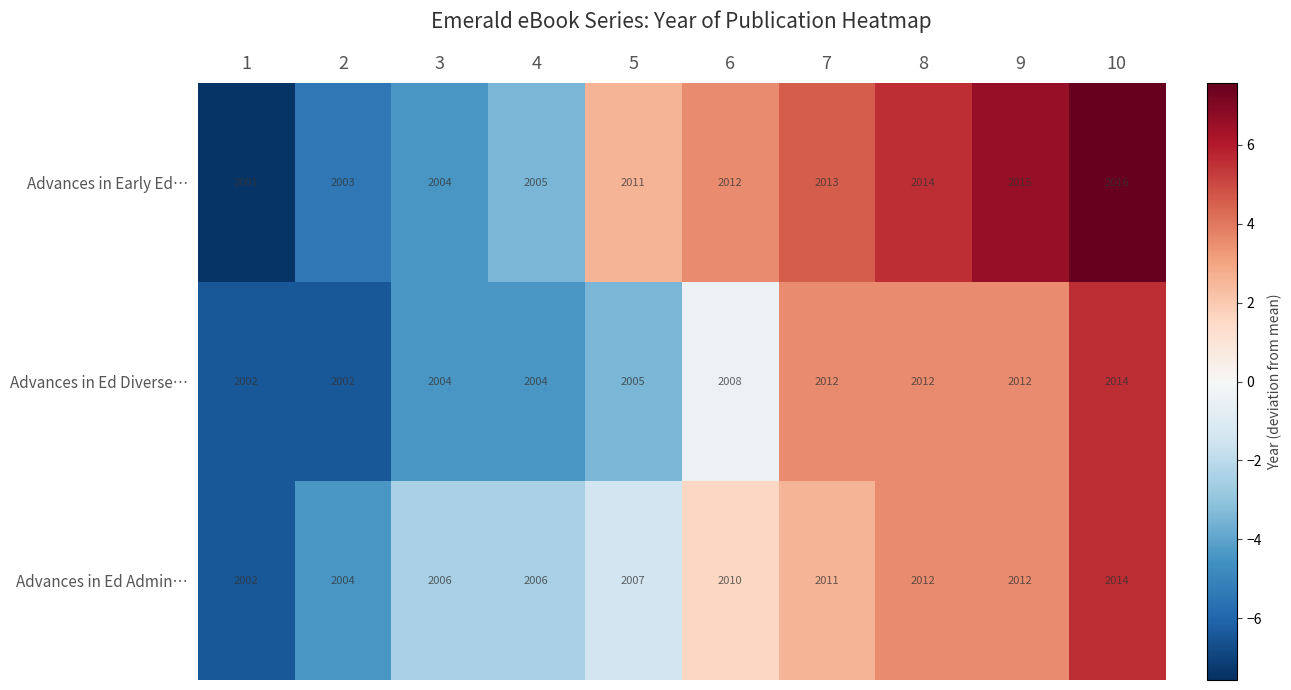

What is the approximate value of Advances in Ed Admin… at 4?

2006